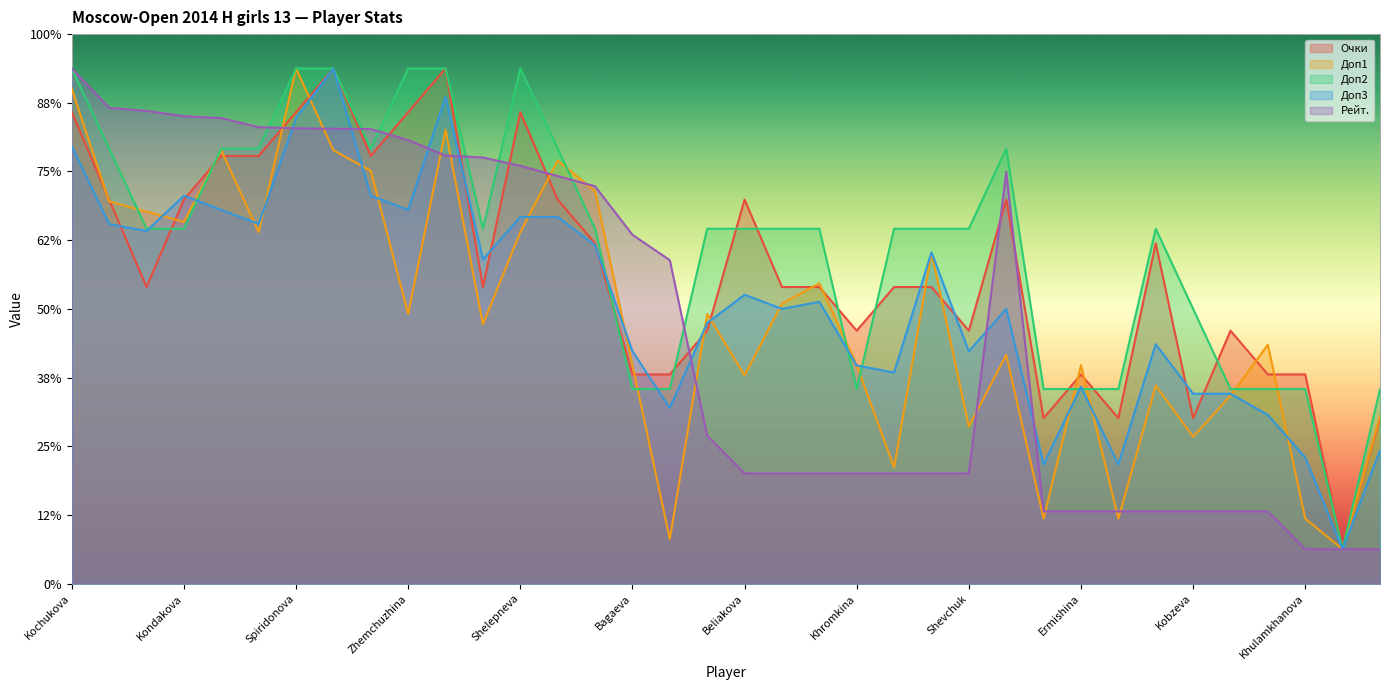

What is the difference between the Доп3 values at Dyachkova and Fedorova?

3.9